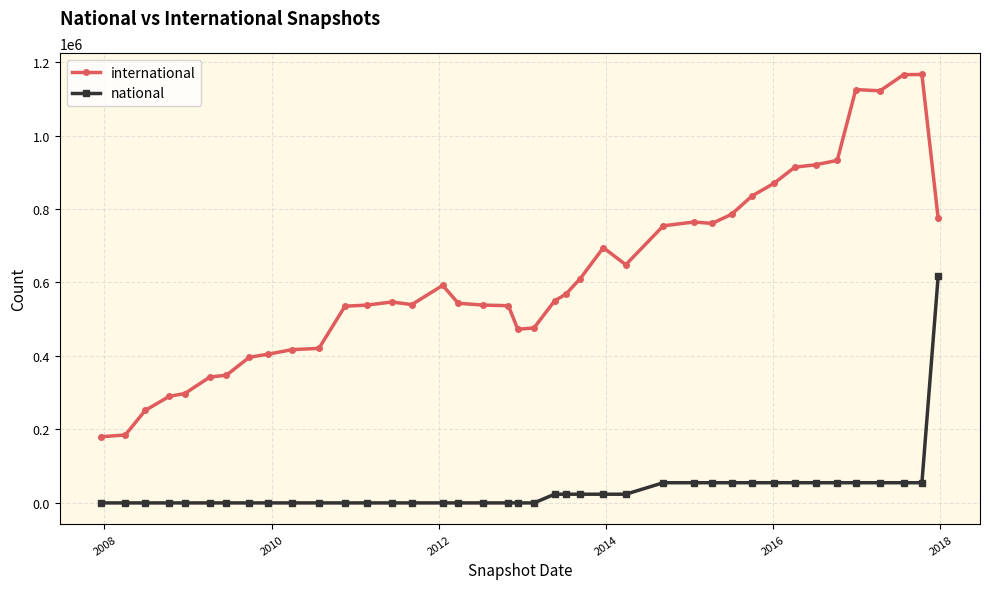

How many data points does each series have?

40